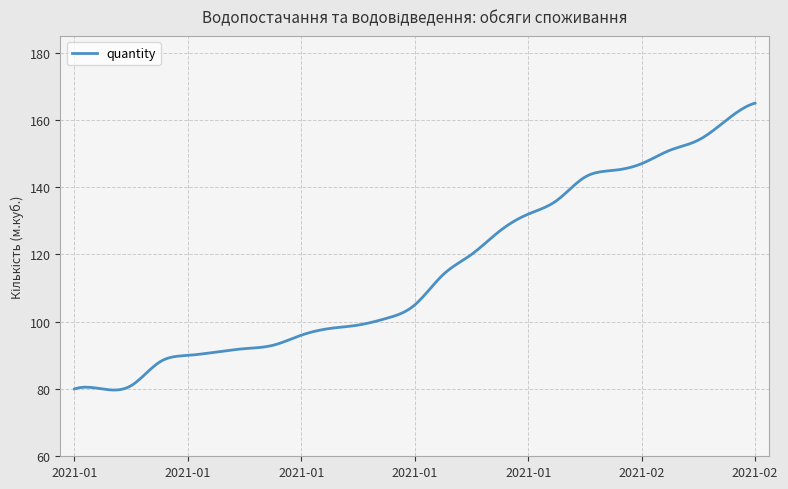

What is the difference between the maximum and second lowest values?

85.3